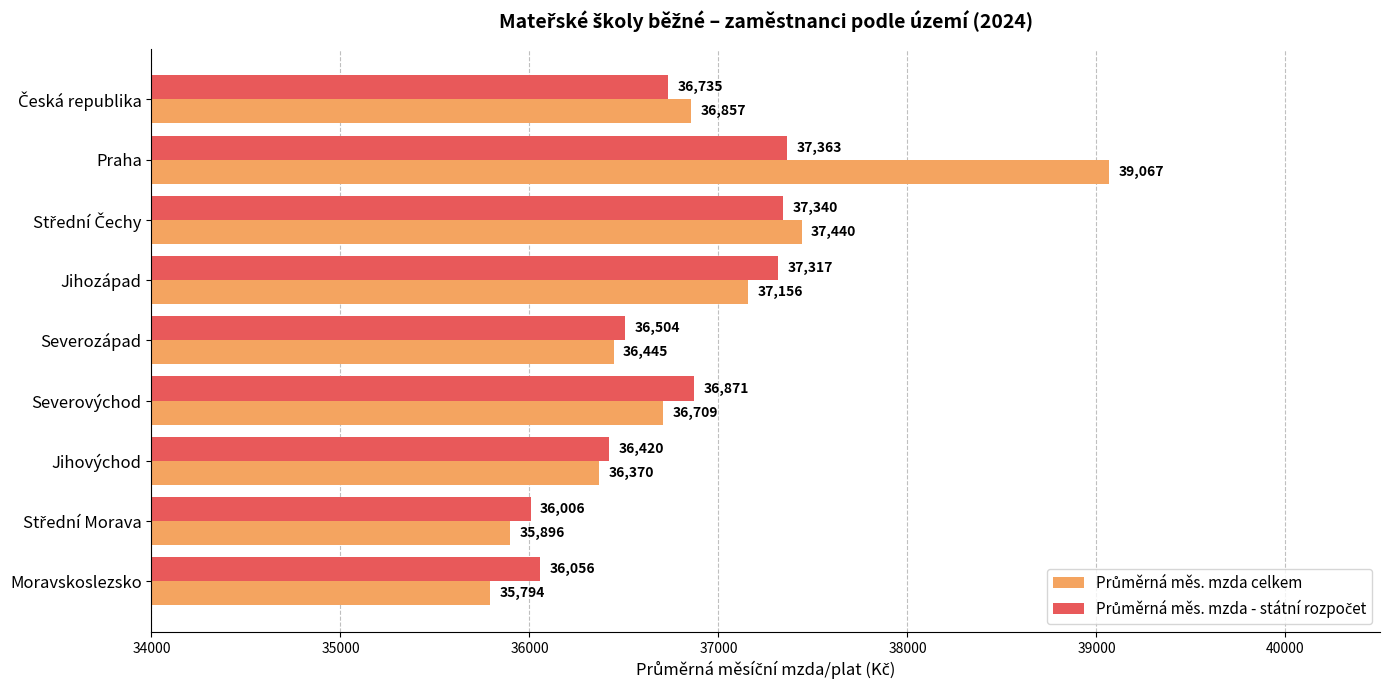

At which category is the sum across all series the highest?

Praha